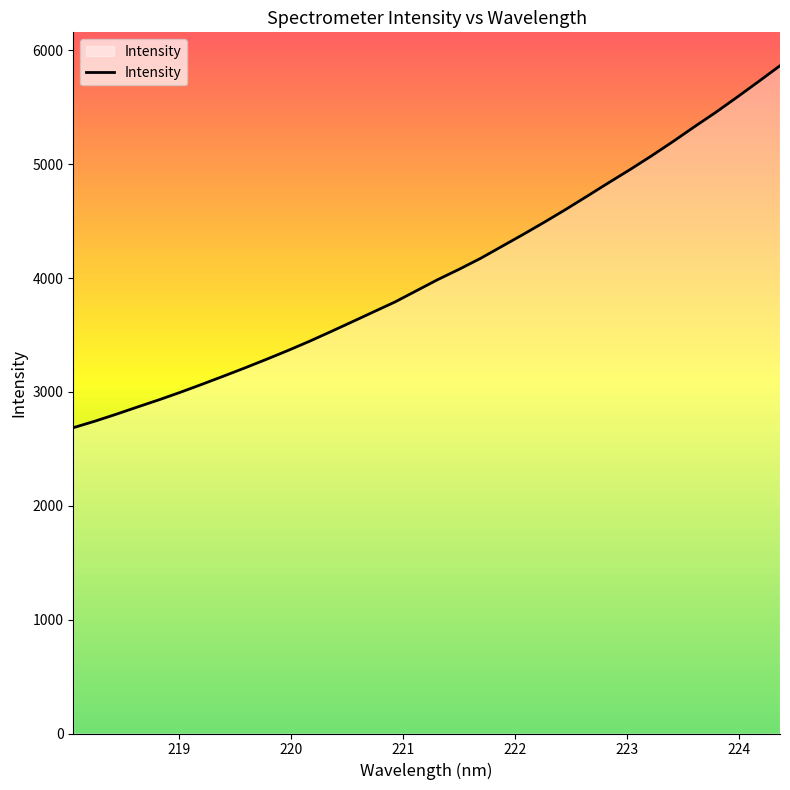

What is the maximum value shown in the chart?

5864.7